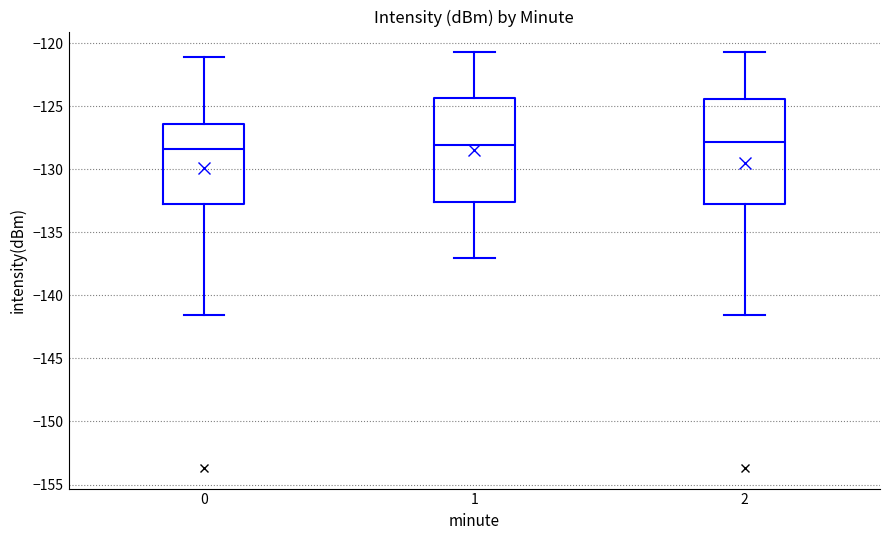

Reading left to right, transcribe this box plot: for each box, give where its median line is, the range the box spans, and where its two whiskers end, as read against the y-axis. The values are not printed on the chart, so give them approximately, as read against the axis.

0: median -128.5, box -133.0 to -126.5, whiskers -141.5 to -121.0
1: median -128.0, box -132.5 to -124.5, whiskers -137.0 to -120.5
2: median -128.0, box -133.0 to -124.5, whiskers -141.5 to -120.5